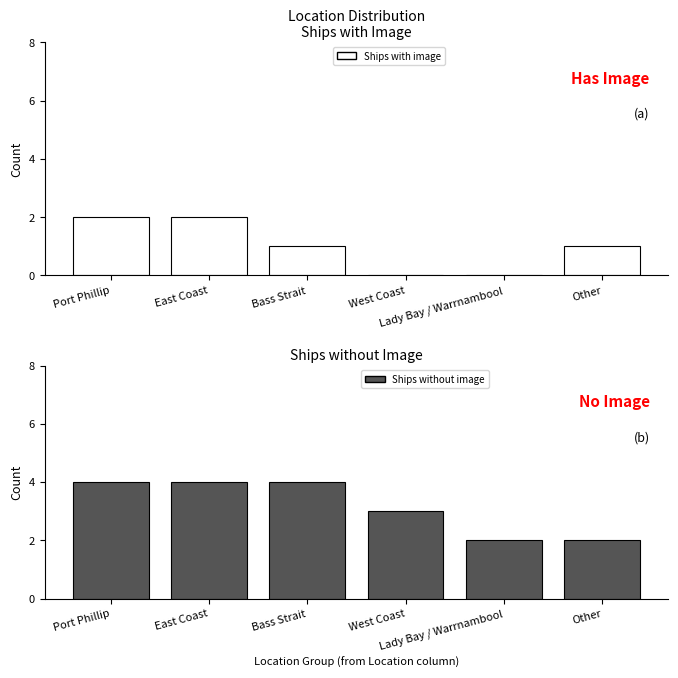

List the series in order of their overall mean, highest first.

No Image, Has Image